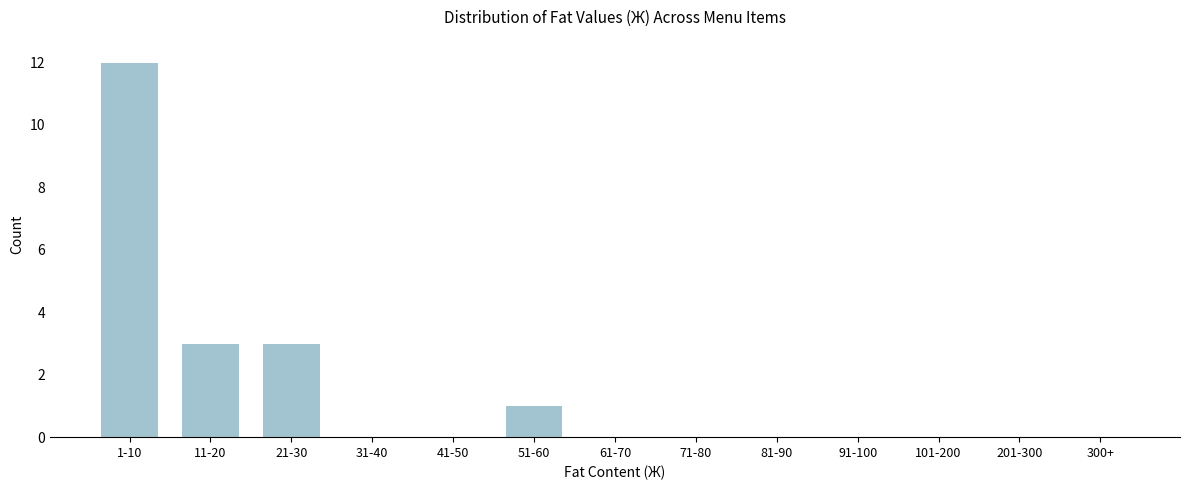

Reading right to left, extract all data points from this chart.

300+=0	201-300=0	101-200=0	91-100=0	81-90=0	71-80=0	61-70=0	51-60=1	41-50=0	31-40=0	21-30=3	11-20=3	1-10=12